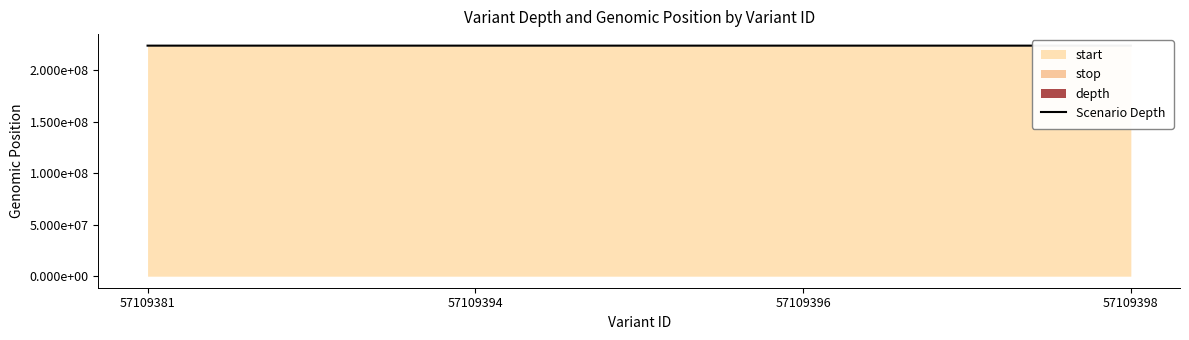

How many interior local valleys (lower than both neighbors) does the data have?

1